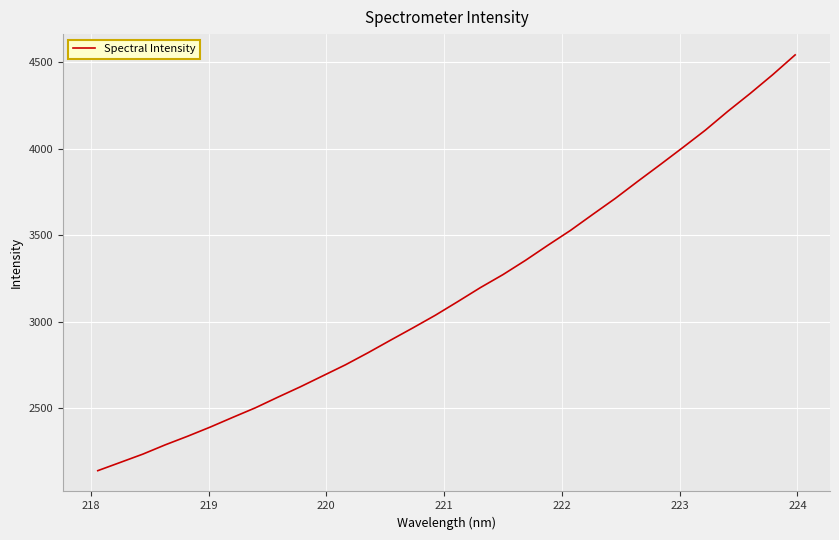

What is the greatest value displayed?

4543.5